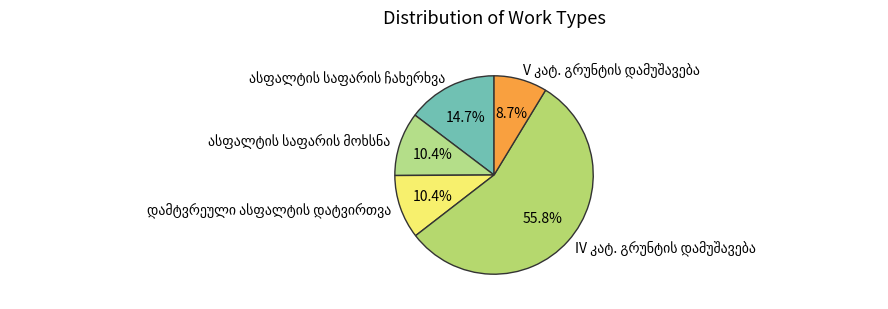

Is there any slice that represents more than half of the pie?

Yes